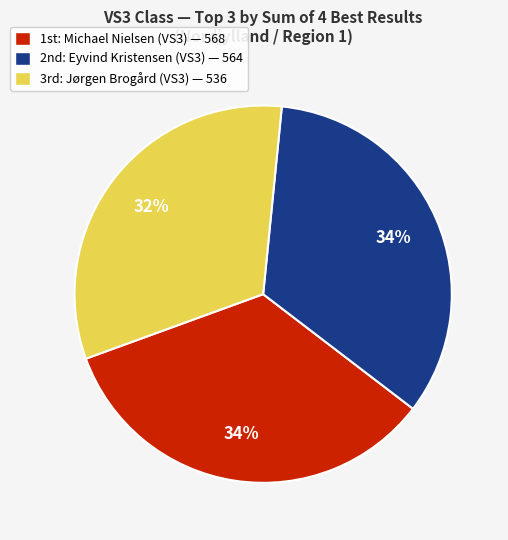

Which slice is the smallest?

3rd: Jørgen Brogård (VS3) — 536